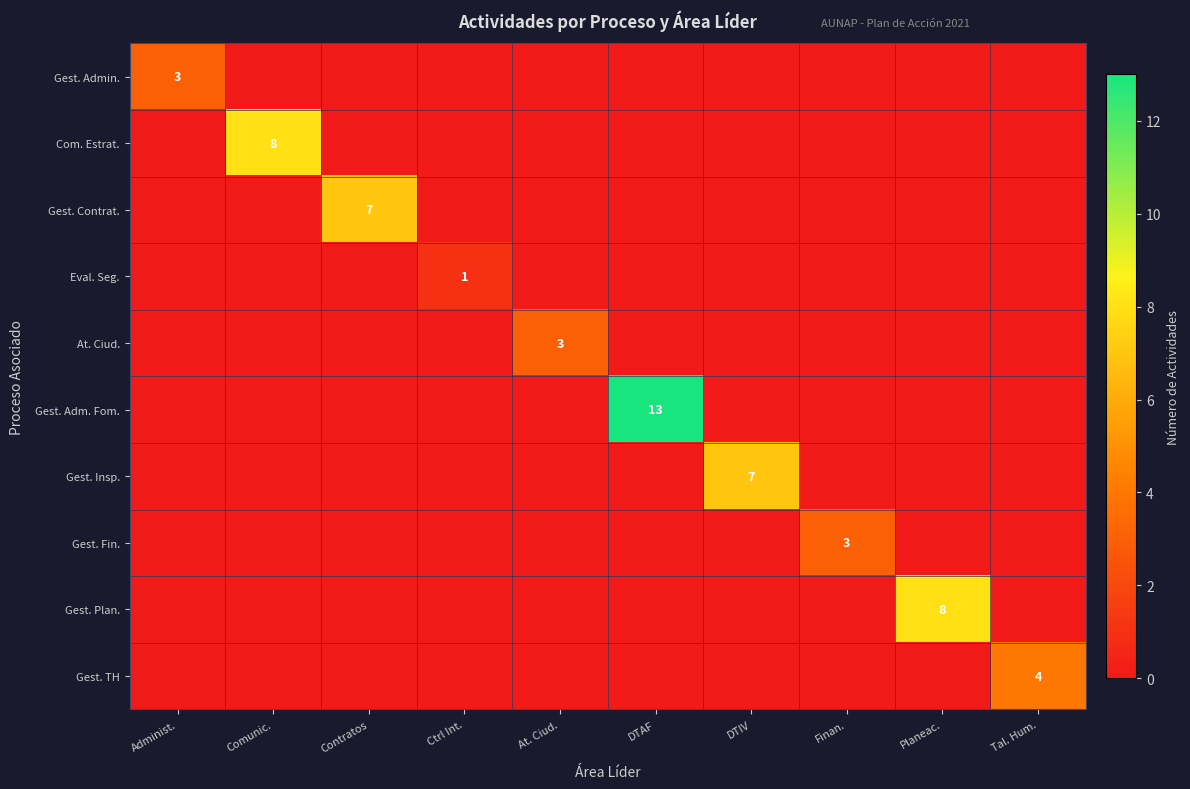

Rank the series by their maximum value, from highest to lowest.

Gest. Adm. Fom., Com. Estrat., Gest. Plan., Gest. Contrat., Gest. Insp., Gest. TH, Gest. Admin., At. Ciud., Gest. Fin., Eval. Seg.